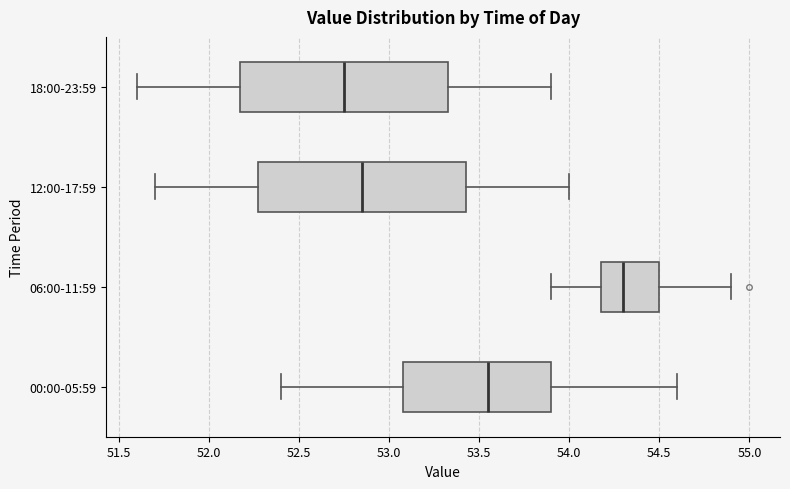

Where does the median line of the box for 06:00-11:59 sit on the x-axis? The values are not printed on the chart, so give them approximately, as read against the axis.

54.30